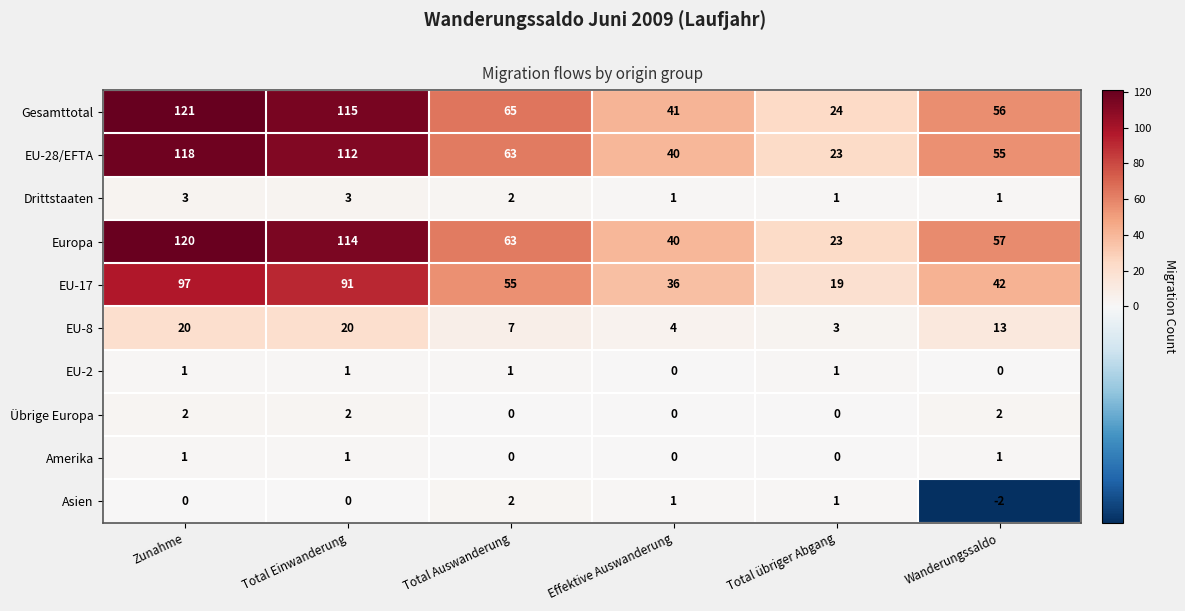

The value of EU-8 at Wanderungssaldo is 7. True or false?

False